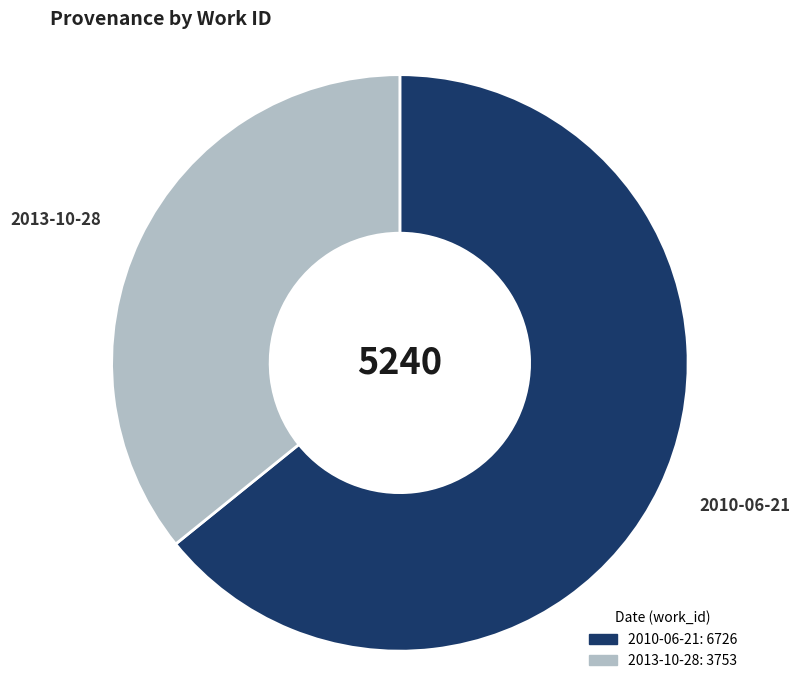

Approximately how many times larger is the value at 2013-10-28 compared to 2010-06-21?

0.6